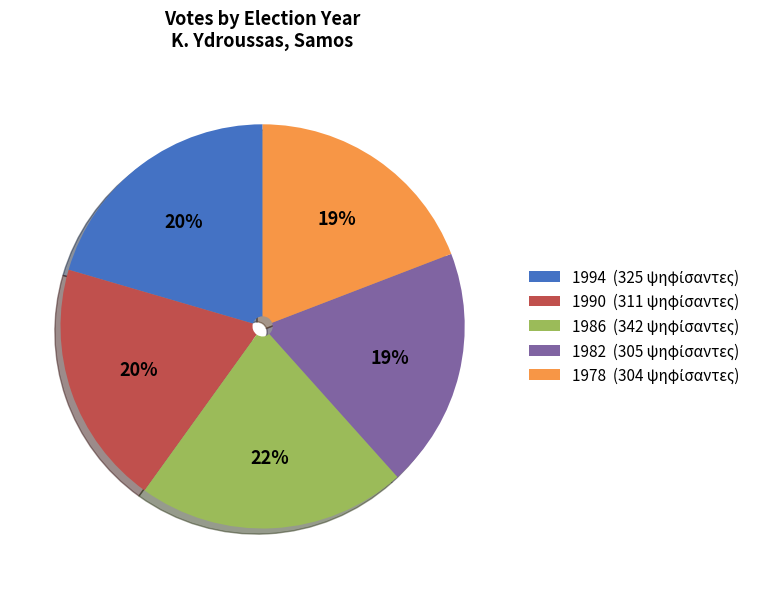

How many slices are in this pie chart?

5